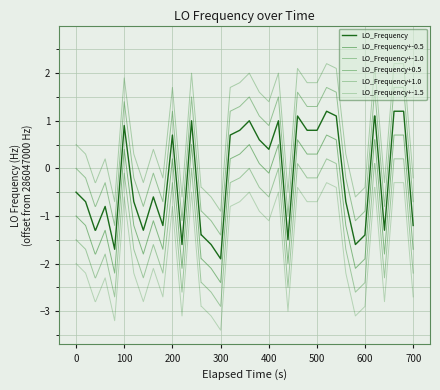

How many series are shown in this chart?

6